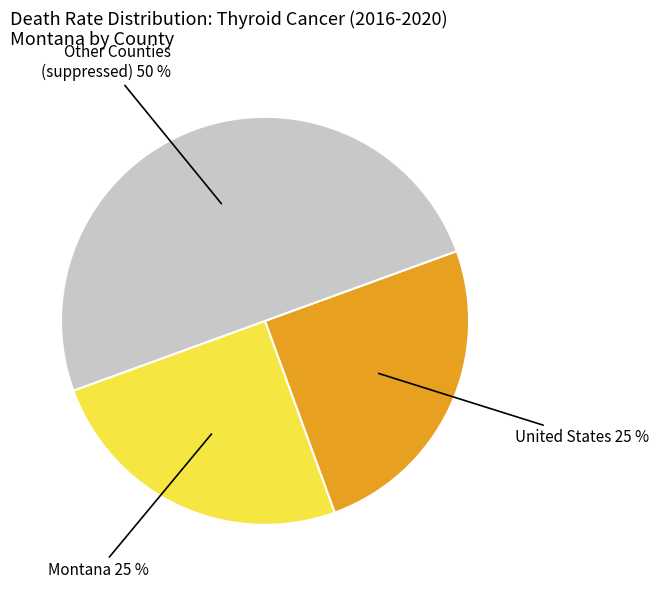

How many slices are in this pie chart?

3